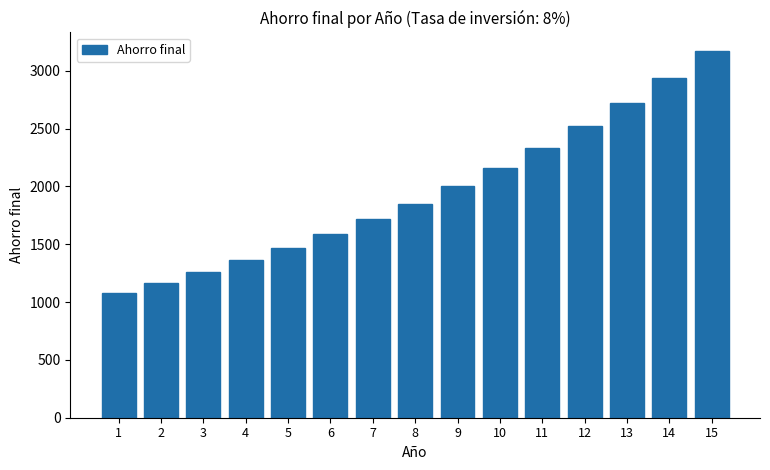

What is the difference between the values at 11 and 12?

186.5